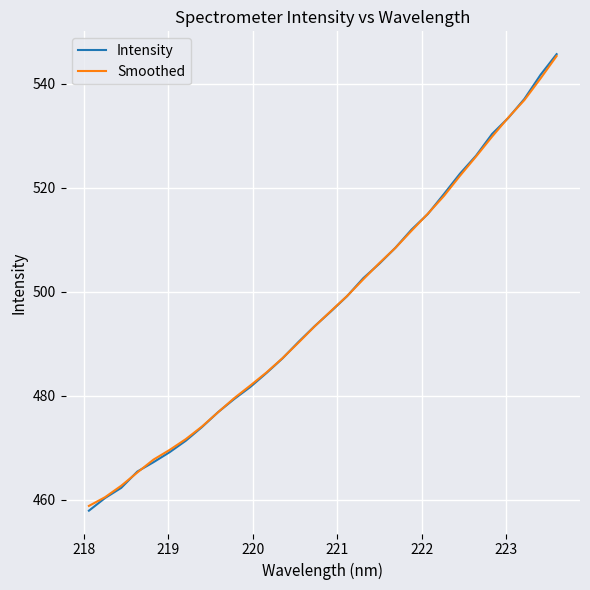

True or false: Smoothed has more than 0 interior local peaks.

False